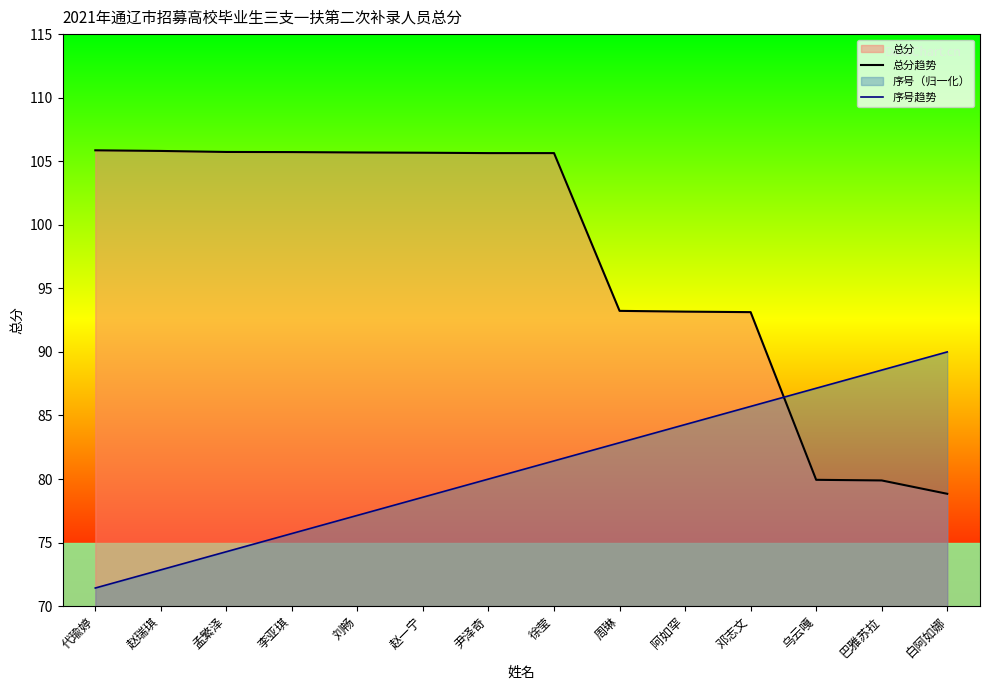

The value of 总分趋势 at 代瑜婷 is 144.4. True or false?

False